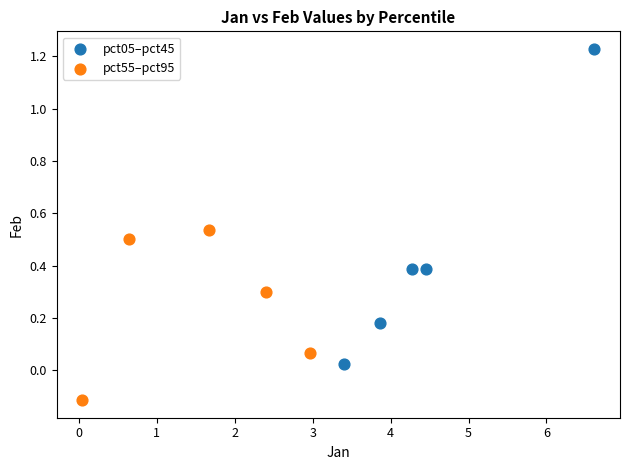

What are all the series names shown in the legend?

pct05–pct45, pct55–pct95